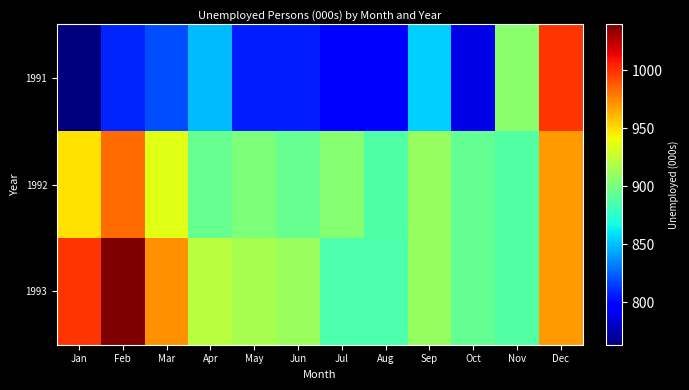

Reading left to right, transcribe all the data shown in this chart.

1991: Jan=763.3	Feb=807.5	Mar=818.7	Apr=849.5	May=805.4	Jun=806.2	Jul=797.4	Aug=796.6	Sep=854.1	Oct=789.0	Nov=906.0	Dec=998.9
1992: Jan=948.6	Feb=982.8	Mar=935.3	Apr=894.6	May=901.7	Jun=894.8	Jul=904.8	Aug=886.2	Sep=910.3	Oct=893.7	Nov=888.2	Dec=969.2
1993: Jan=998.9	Feb=1039.3	Mar=972.4	Apr=920.9	May=915.4	Jun=911.2	Jul=885.2	Aug=885.2	Sep=910.3	Oct=893.7	Nov=888.2	Dec=969.2